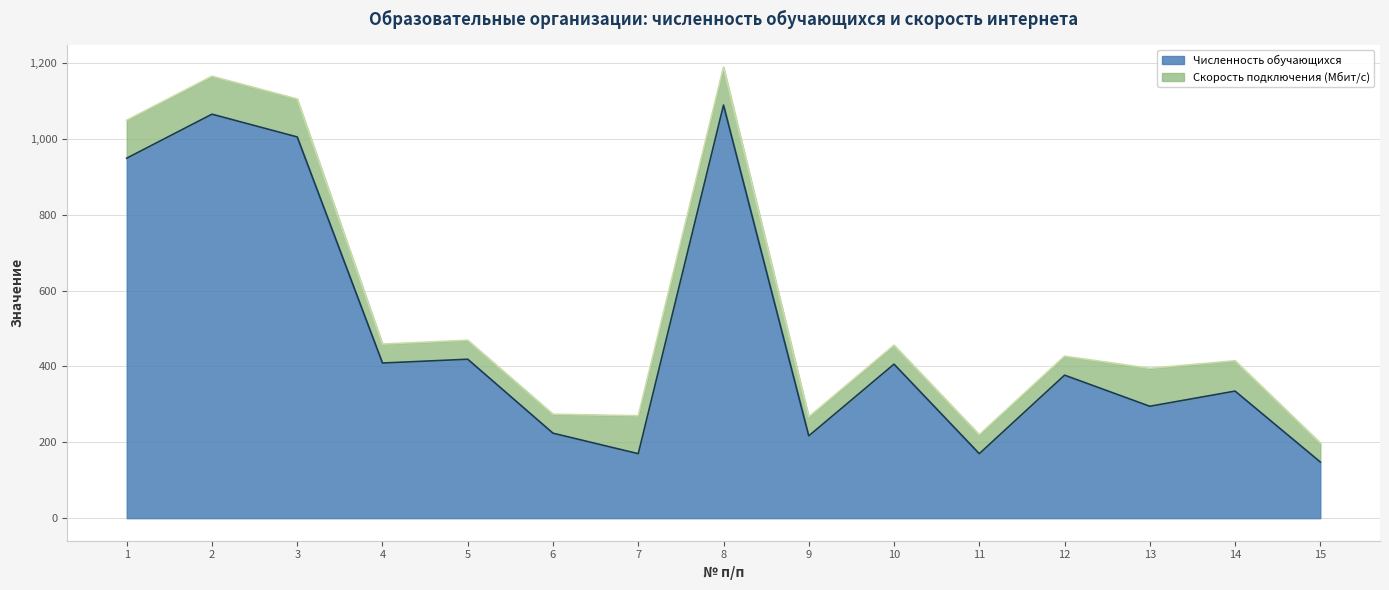

What is the greatest value displayed?

1089